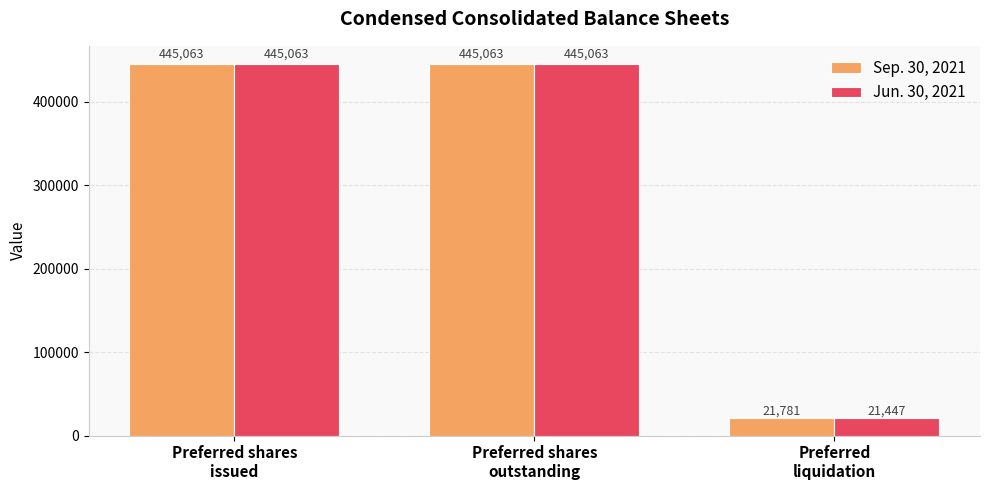

What is the label of the 3rd bar from the left?

Preferred
liquidation